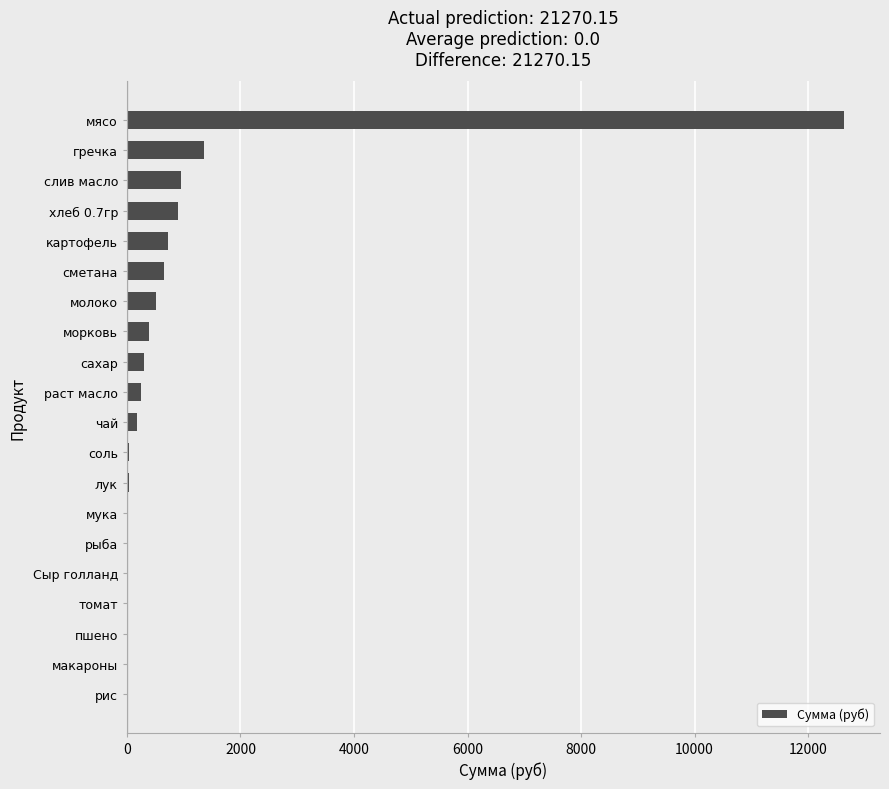

True or false: the data shows 1353.8 at гречка.

True